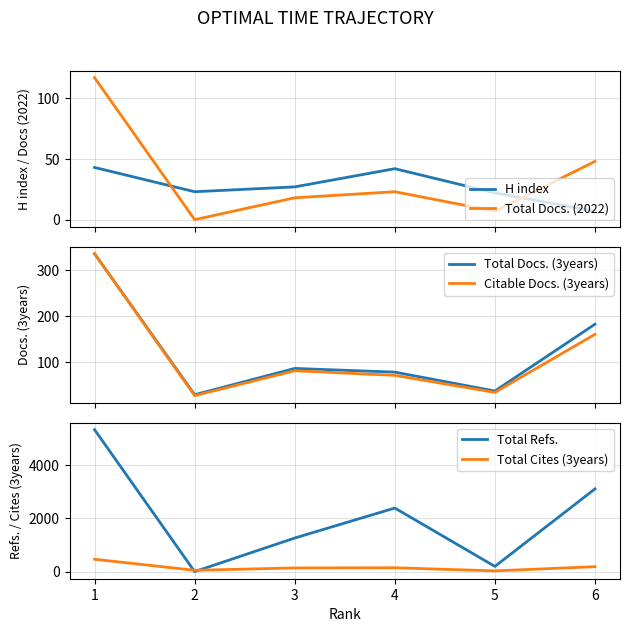

What is the highest value of the Total Docs. (2022) series?

117